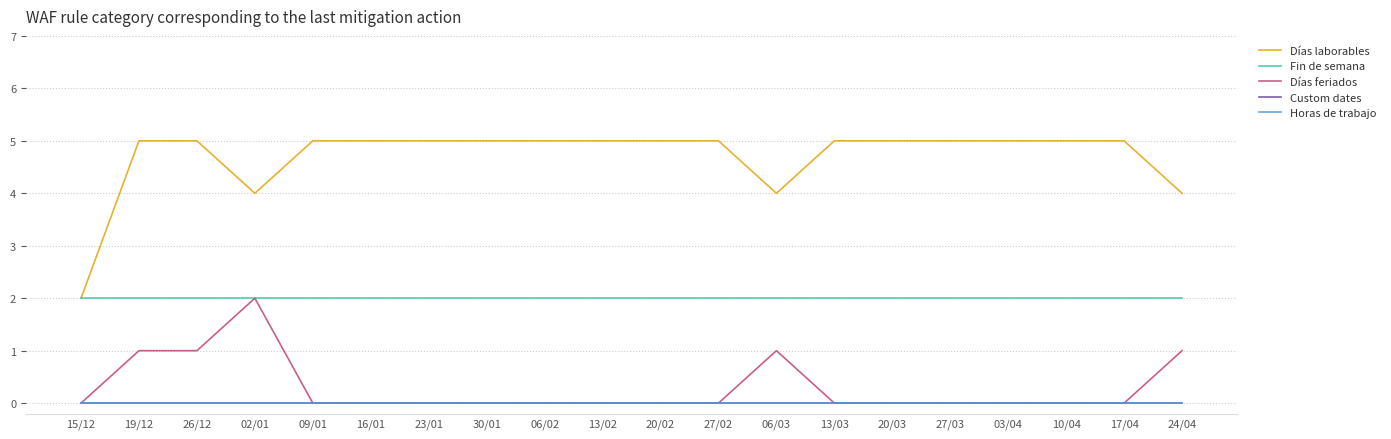

Is the value of Días laborables at 20/03 greater than the value of Horas de trabajo at 27/03?

Yes